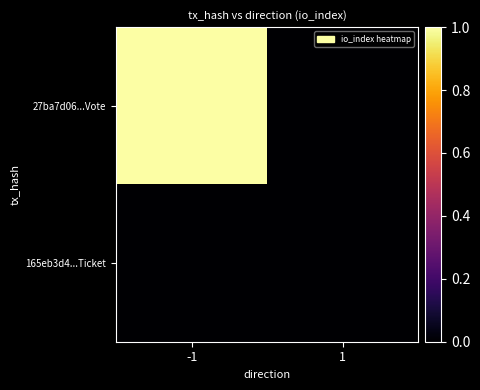

Reading right to left, list all the values displayed in this chart.

27ba7d06...Vote: 1=0	-1=1
165eb3d4...Ticket: 1=0	-1=0